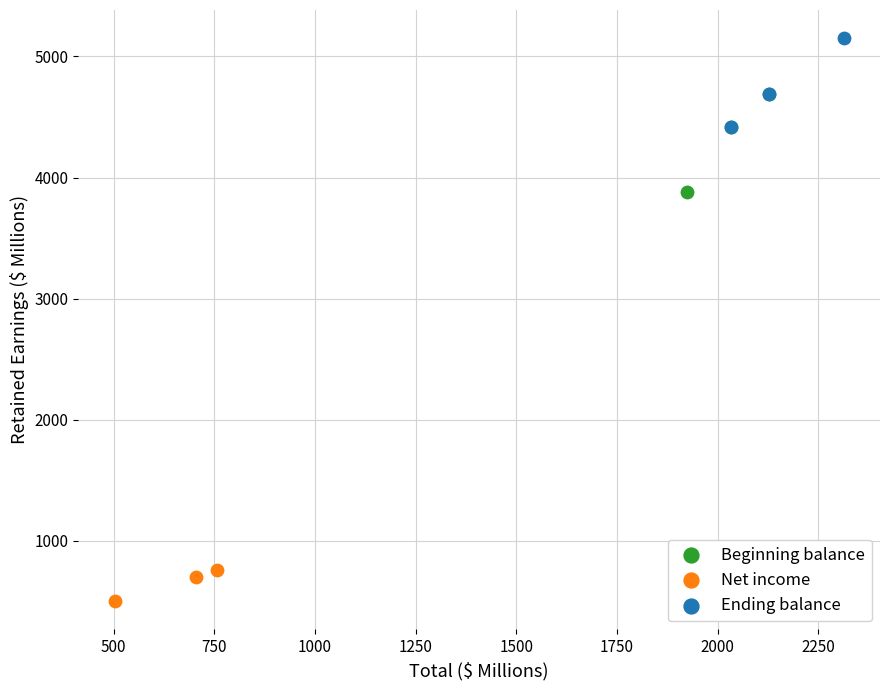

Which series has the largest Y range (max minus min)?

Beginning balance